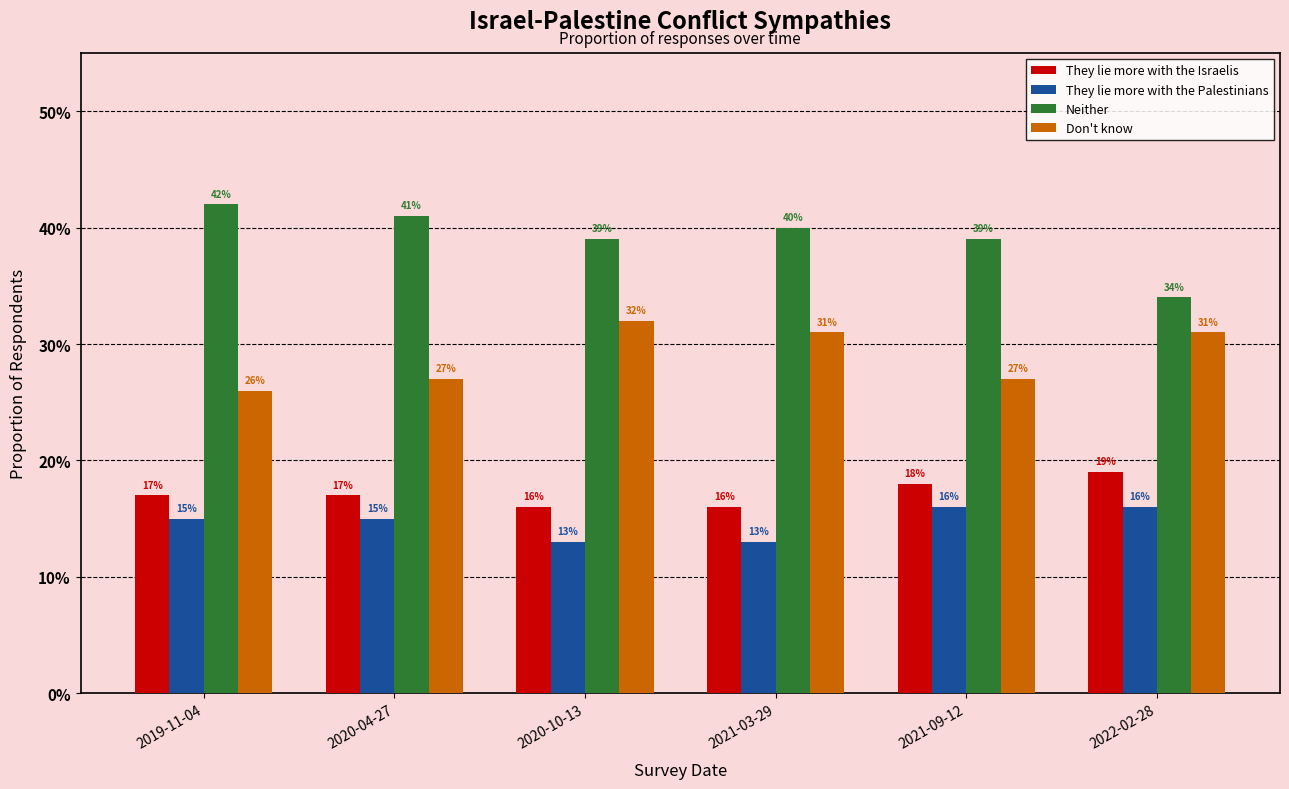

What are all the series names shown in the legend?

They lie more with the Israelis, They lie more with the Palestinians, Neither, Don't know